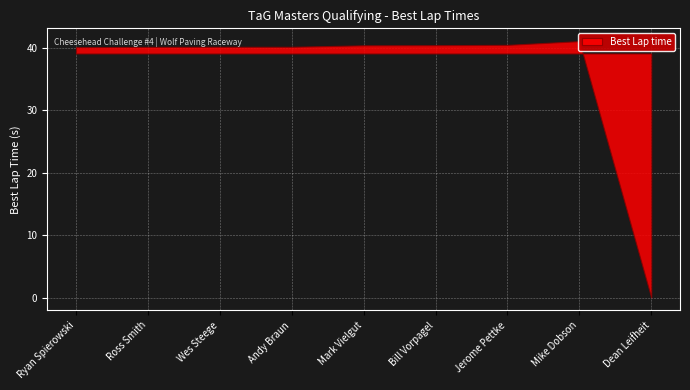

Reading left to right, extract all data points from this chart.

40.1	40.1	40.1	40.1	40.4	40.4	40.5	41.0	0.0